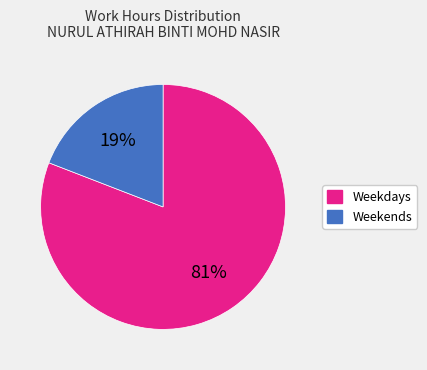

To the nearest percent, what is the difference between the Weekdays and Weekends slice percentages?

62%